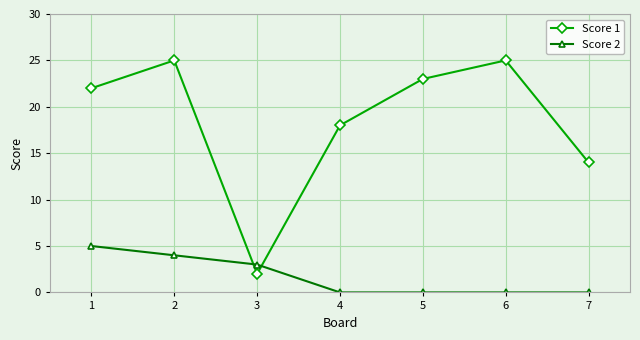

What is the value of the Score 1 point at the 1st from the left?

22